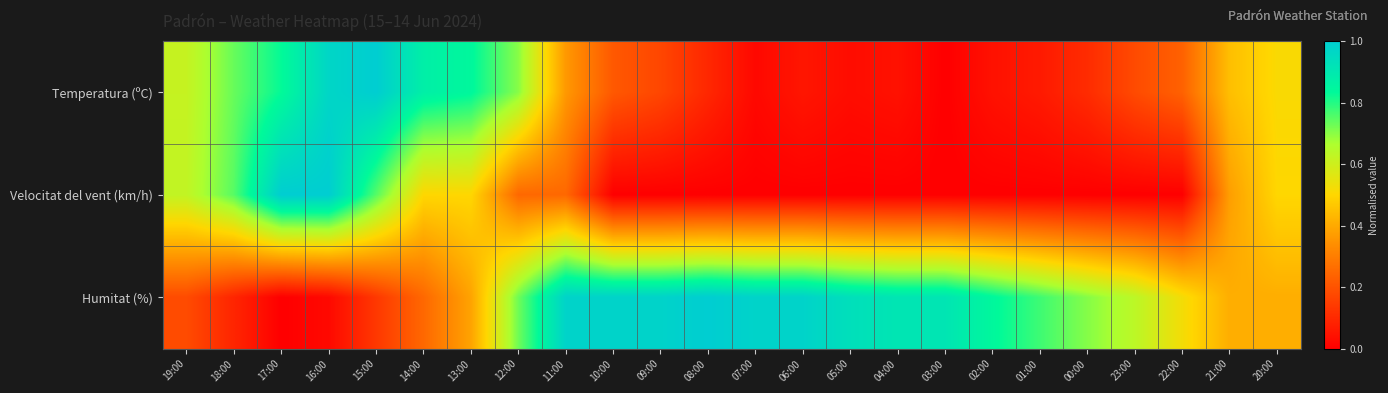

How many series are shown in this chart?

3